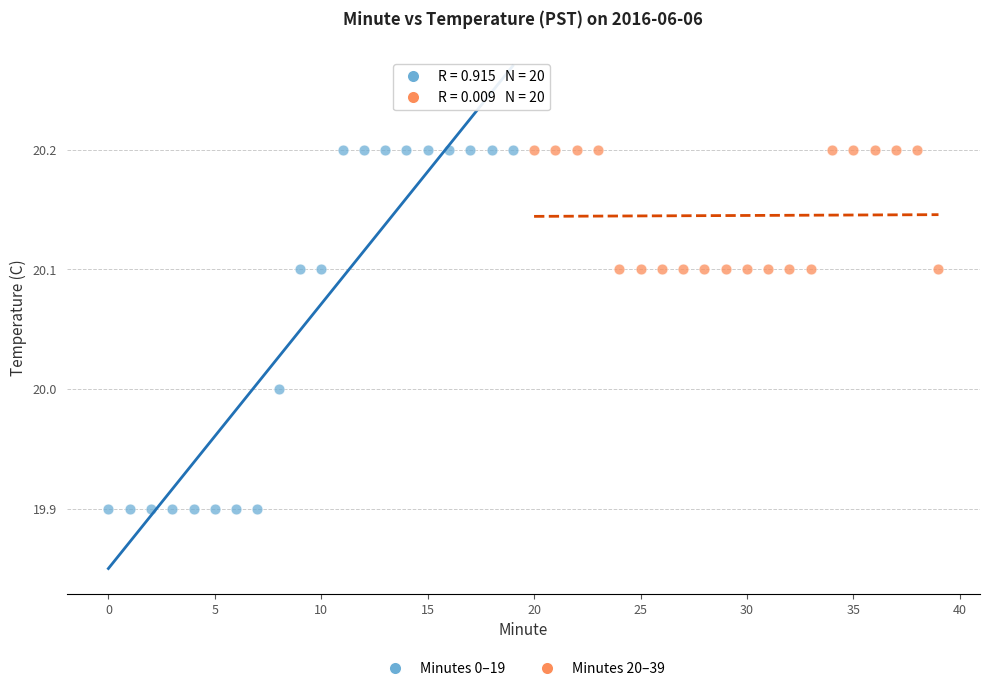

Which series has the largest Y range (max minus min)?

Minutes 0–19